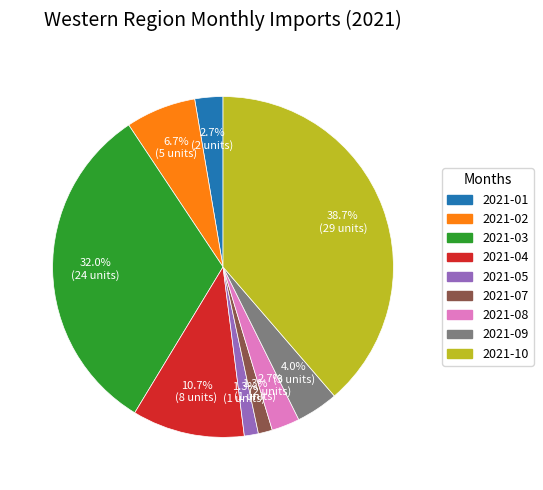

To the nearest percent, what is the difference between the largest and smallest slice percentages?

37%